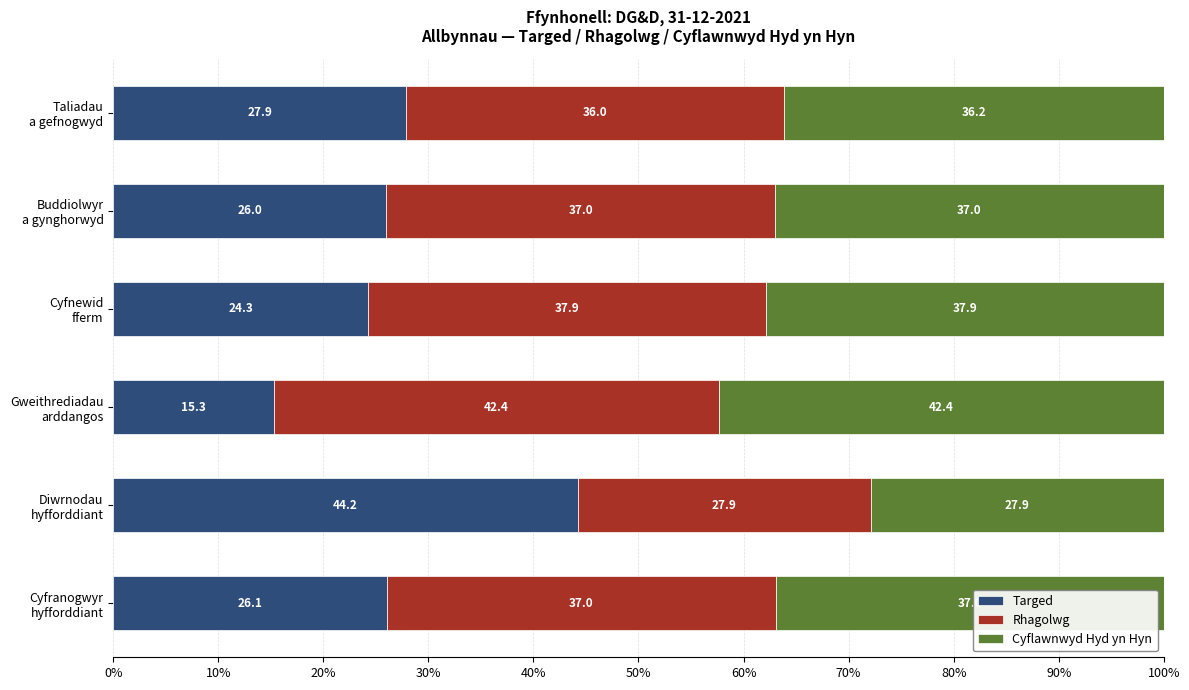

What is the highest value of the Targed series?

44.2